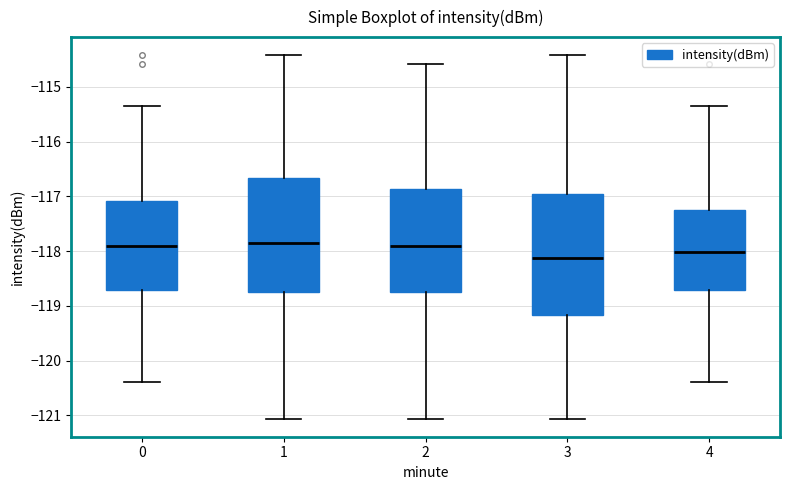

Reading left to right, transcribe this box plot: for each box, give where its median line is, the range the box spans, and where its two whiskers end, as read against the y-axis. The values are not printed on the chart, so give them approximately, as read against the axis.

0: median -117.9, box -118.7 to -117.1, whiskers -120.4 to -115.4
1: median -117.9, box -118.7 to -116.7, whiskers -121.1 to -114.4
2: median -117.9, box -118.7 to -116.9, whiskers -121.1 to -114.6
3: median -118.1, box -119.2 to -116.9, whiskers -121.1 to -114.4
4: median -118.0, box -118.7 to -117.2, whiskers -120.4 to -115.4